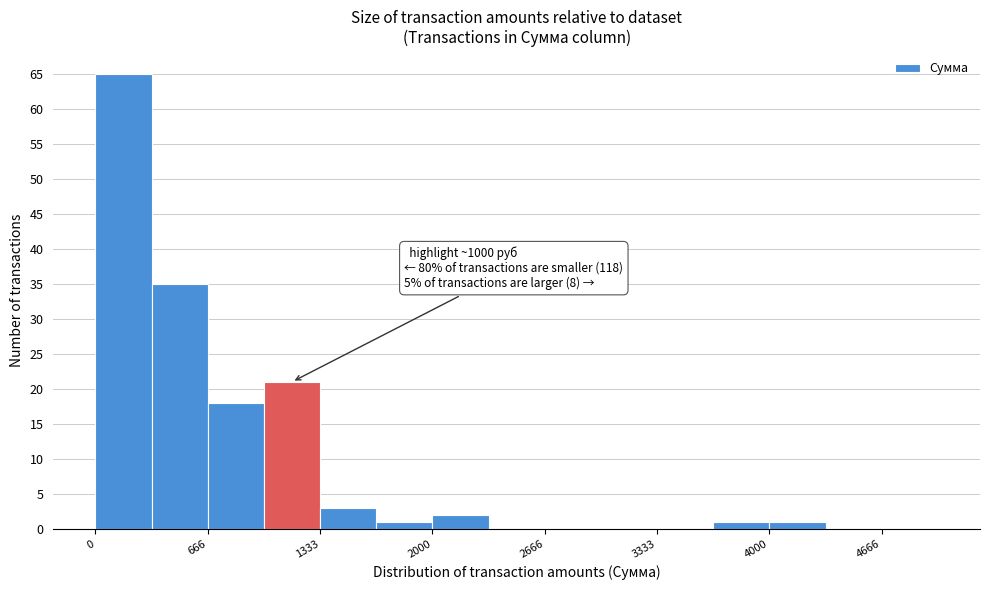

Read against the x-axis, roughly where is the centre of the tallest bar?

200